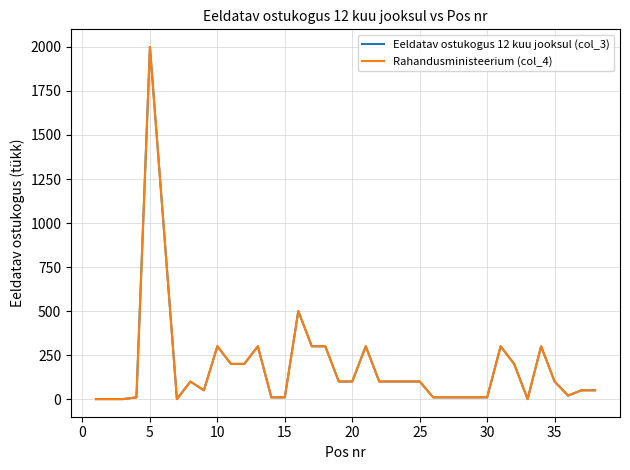

Is this an area chart (filled region under the line)?

No